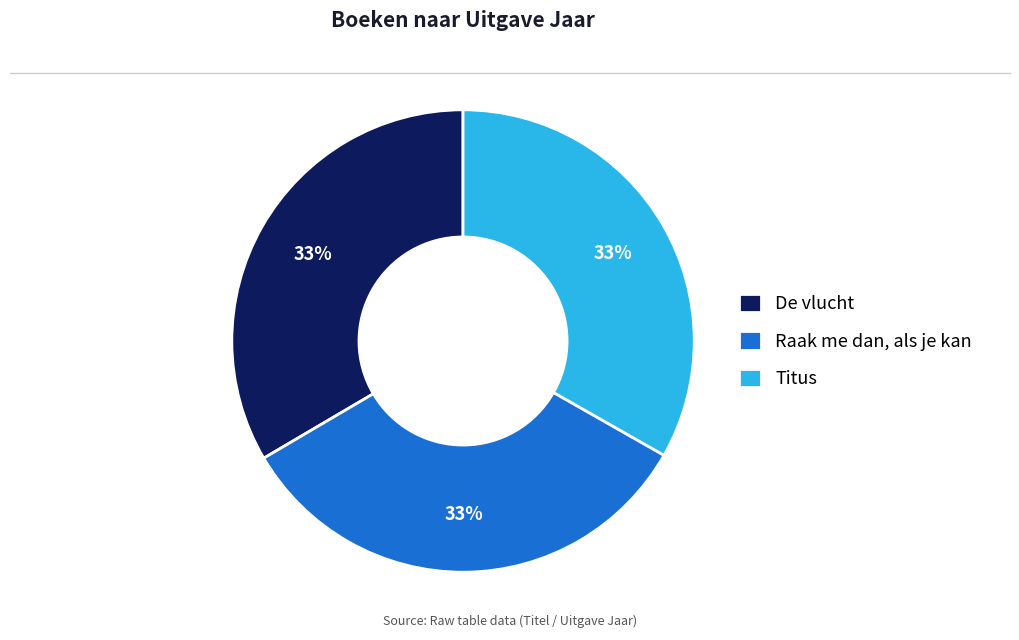

How many segments does this pie chart have?

3